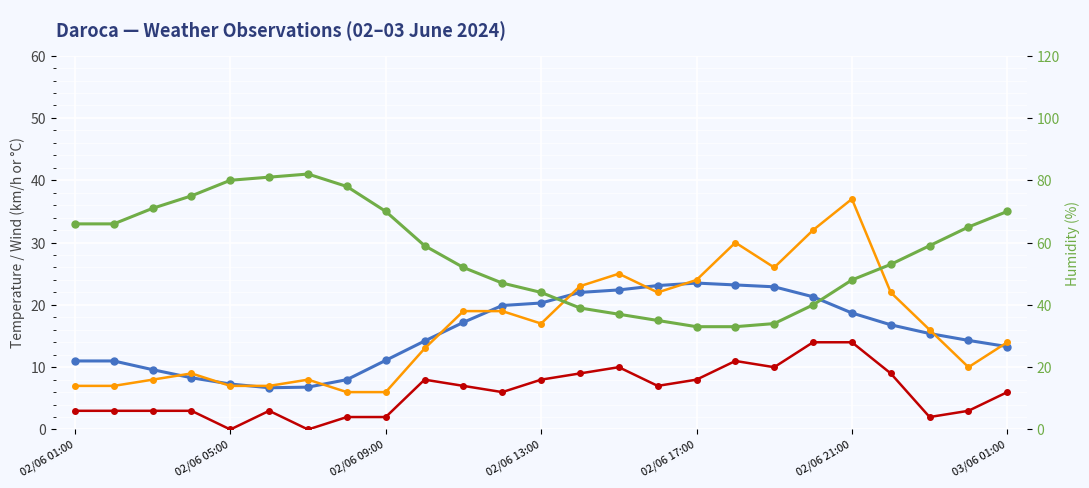

The value of Racha (km/h) at 18 is 26.0. True or false?

True